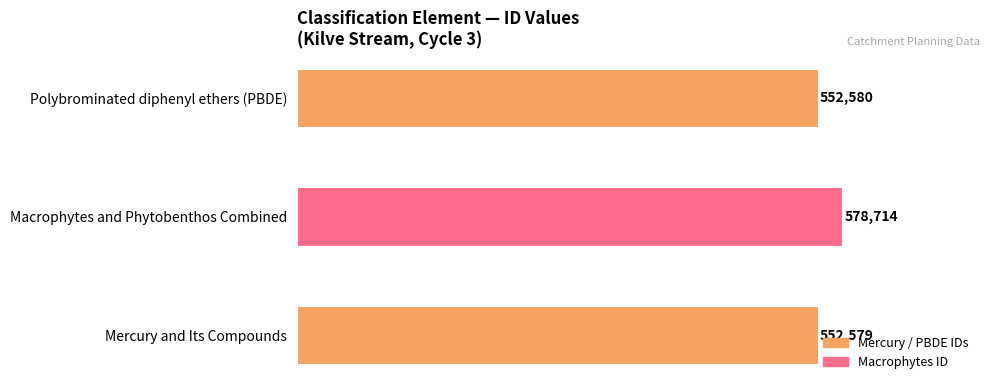

At which label is the value closest to 565646?

Polybrominated diphenyl ethers (PBDE)